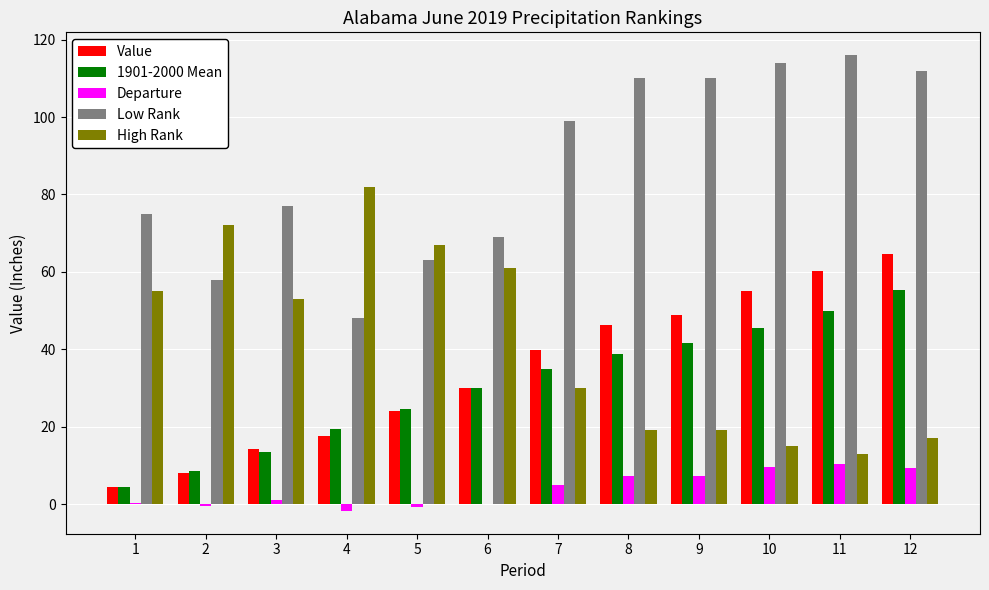

What is the sum of all High Rank values?

503.0